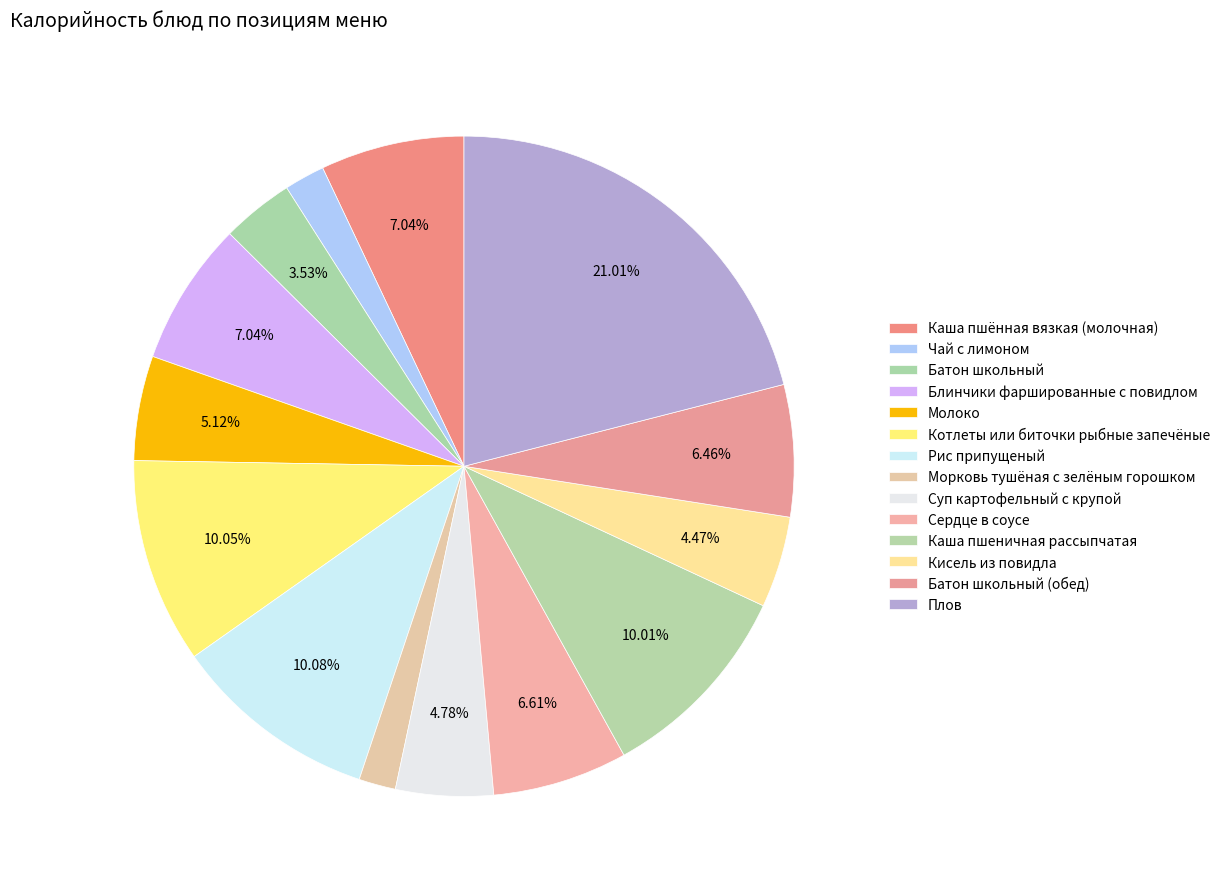

What is the smallest slice in the pie chart?

Морковь тушёная с зелёным горошком